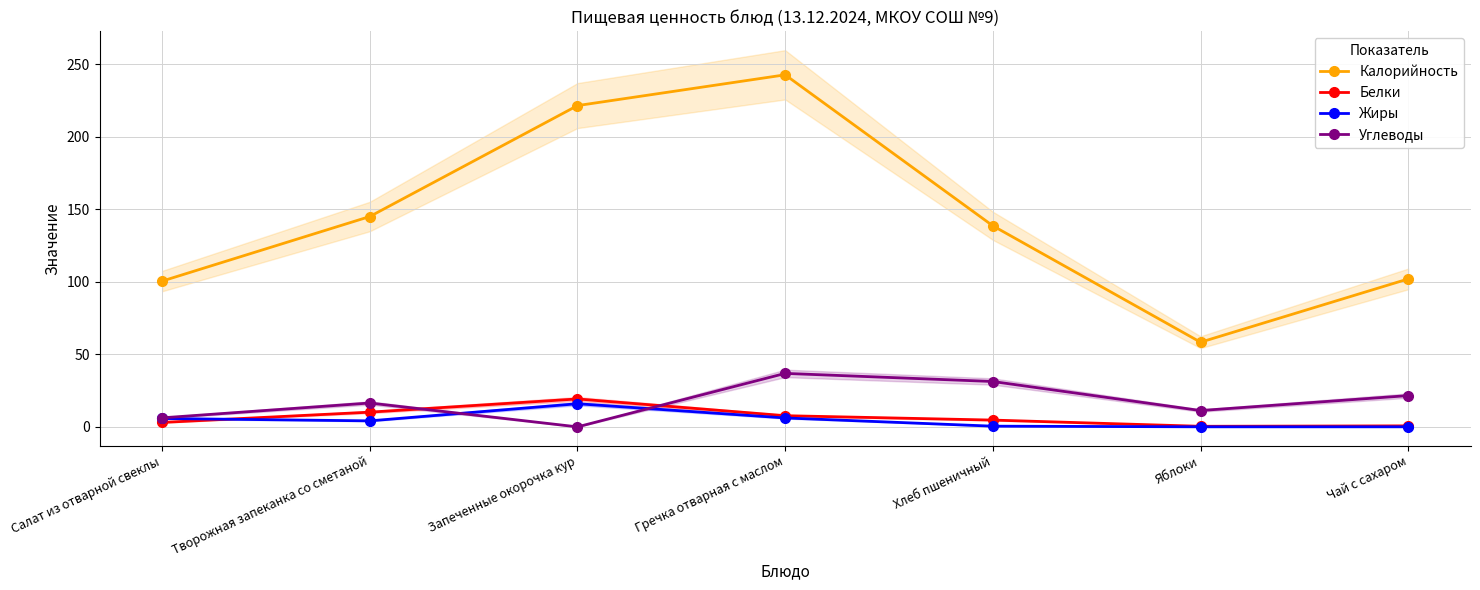

At which category does Углеводы reach its first local peak?

Творожная запеканка со сметаной